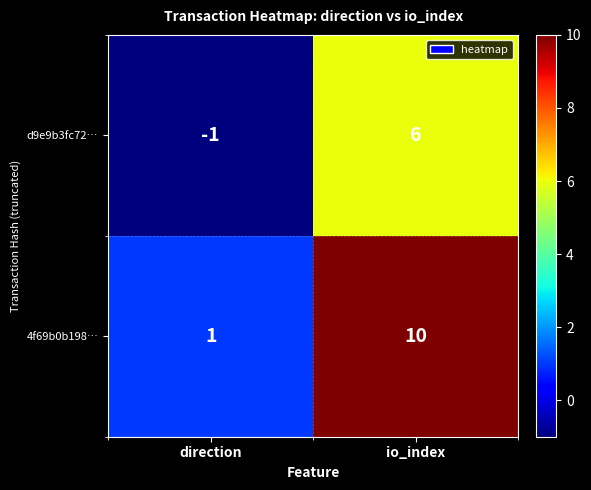

Rank the series at direction from lowest to highest value.

d9e9b3fc72…, 4f69b0b198…